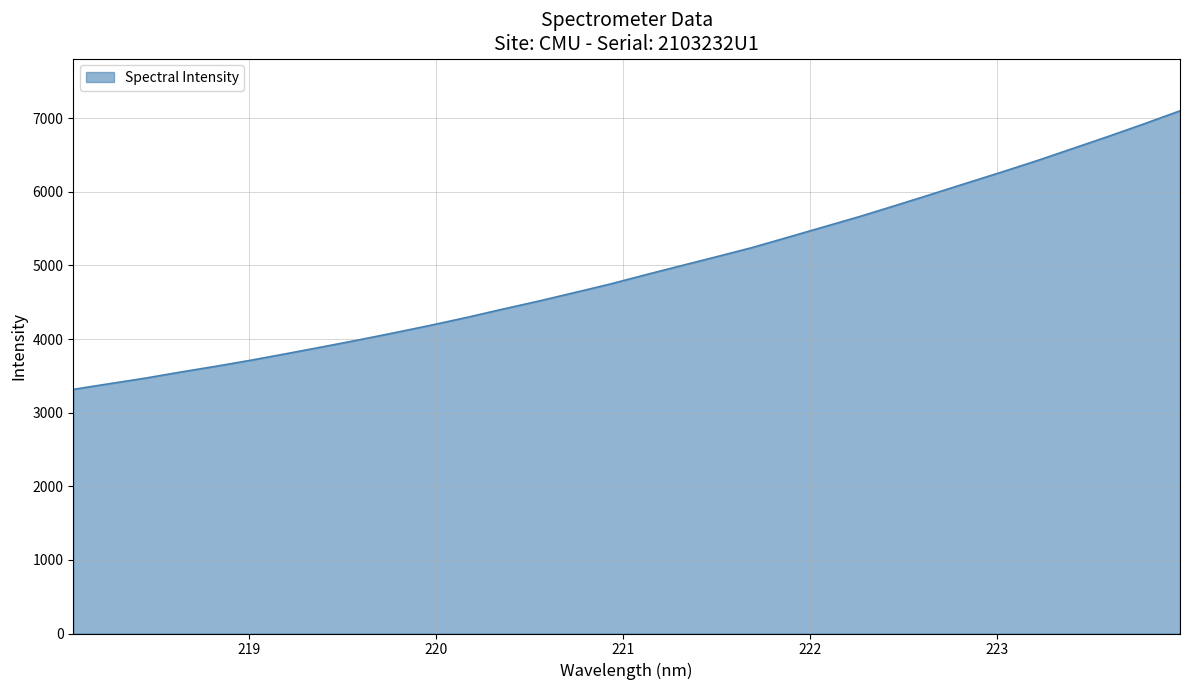

What is the difference between the maximum and minimum values?

3783.6